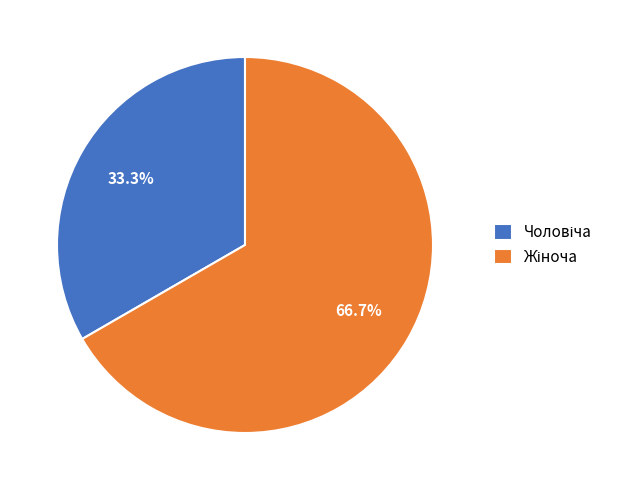

Is there any slice that represents more than half of the pie?

Yes